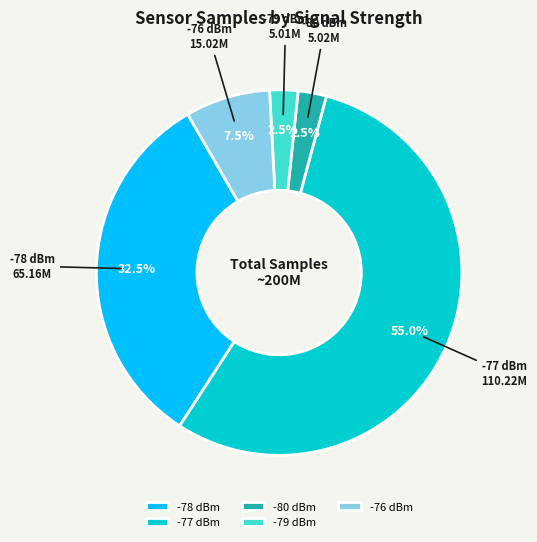

Is there a majority slice in this chart?

Yes